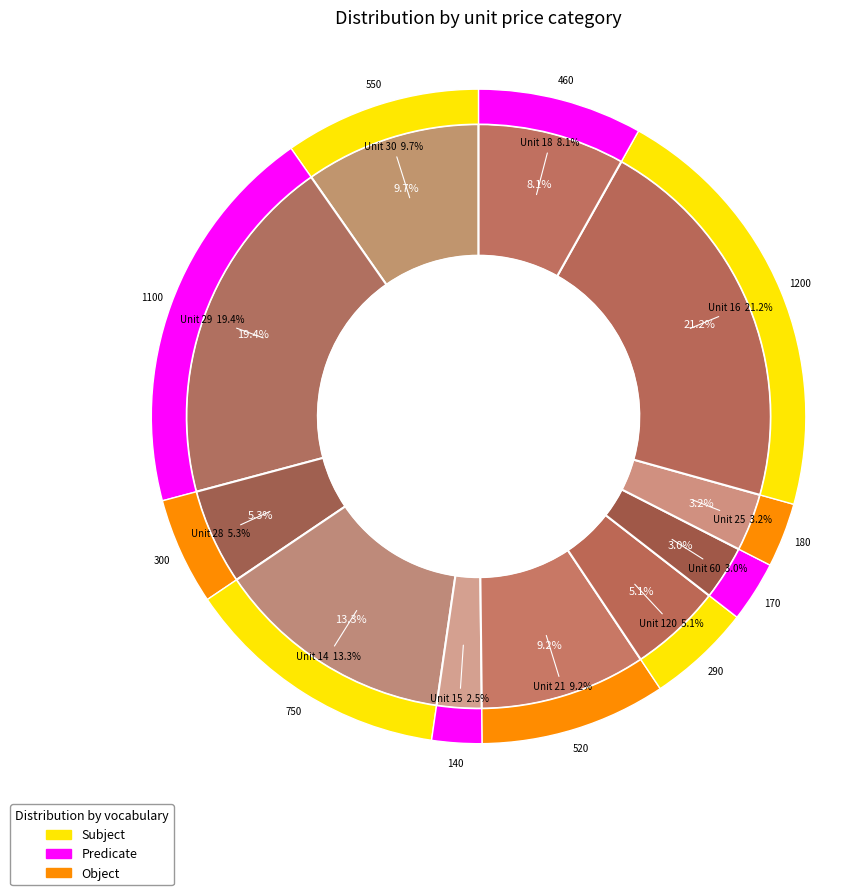

To the nearest percent, what portion does 28 represent?

5%